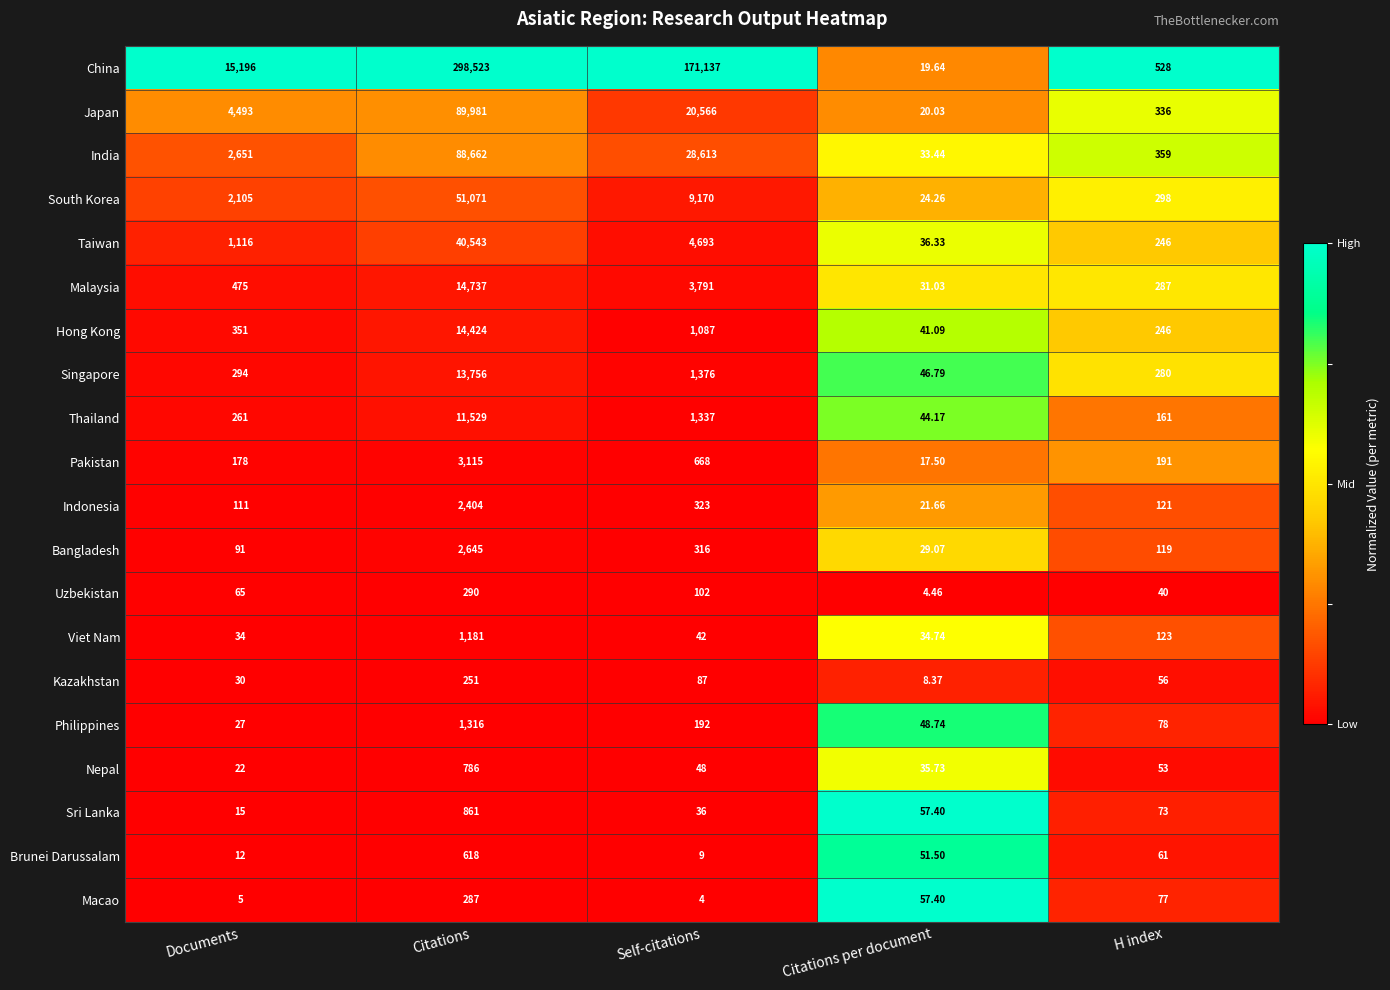

Which series has the widest spread of values?

China